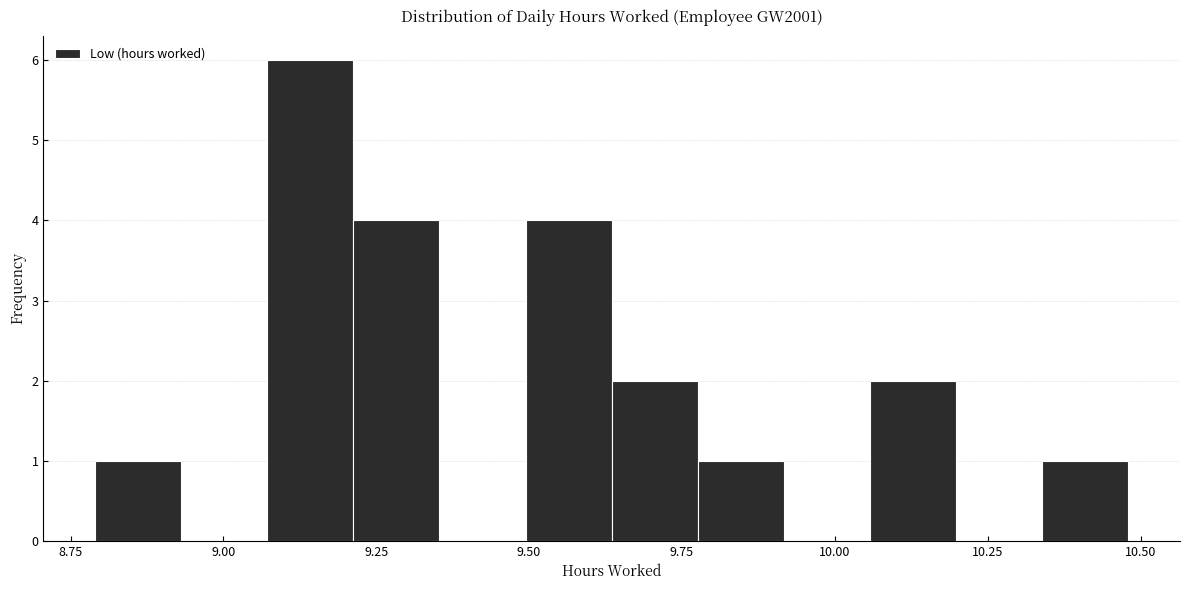

Around what value on the x-axis is the tallest bar? Give the approximate position of its centre, as read against the axis.

9.15